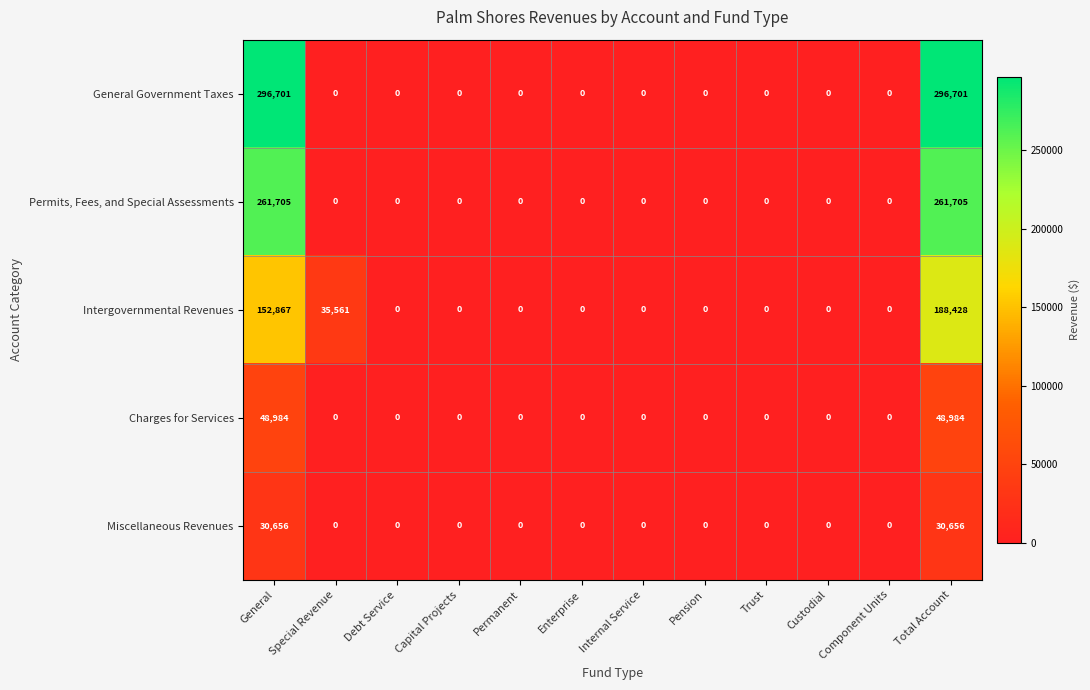

What is the maximum value for Miscellaneous Revenues?

30656